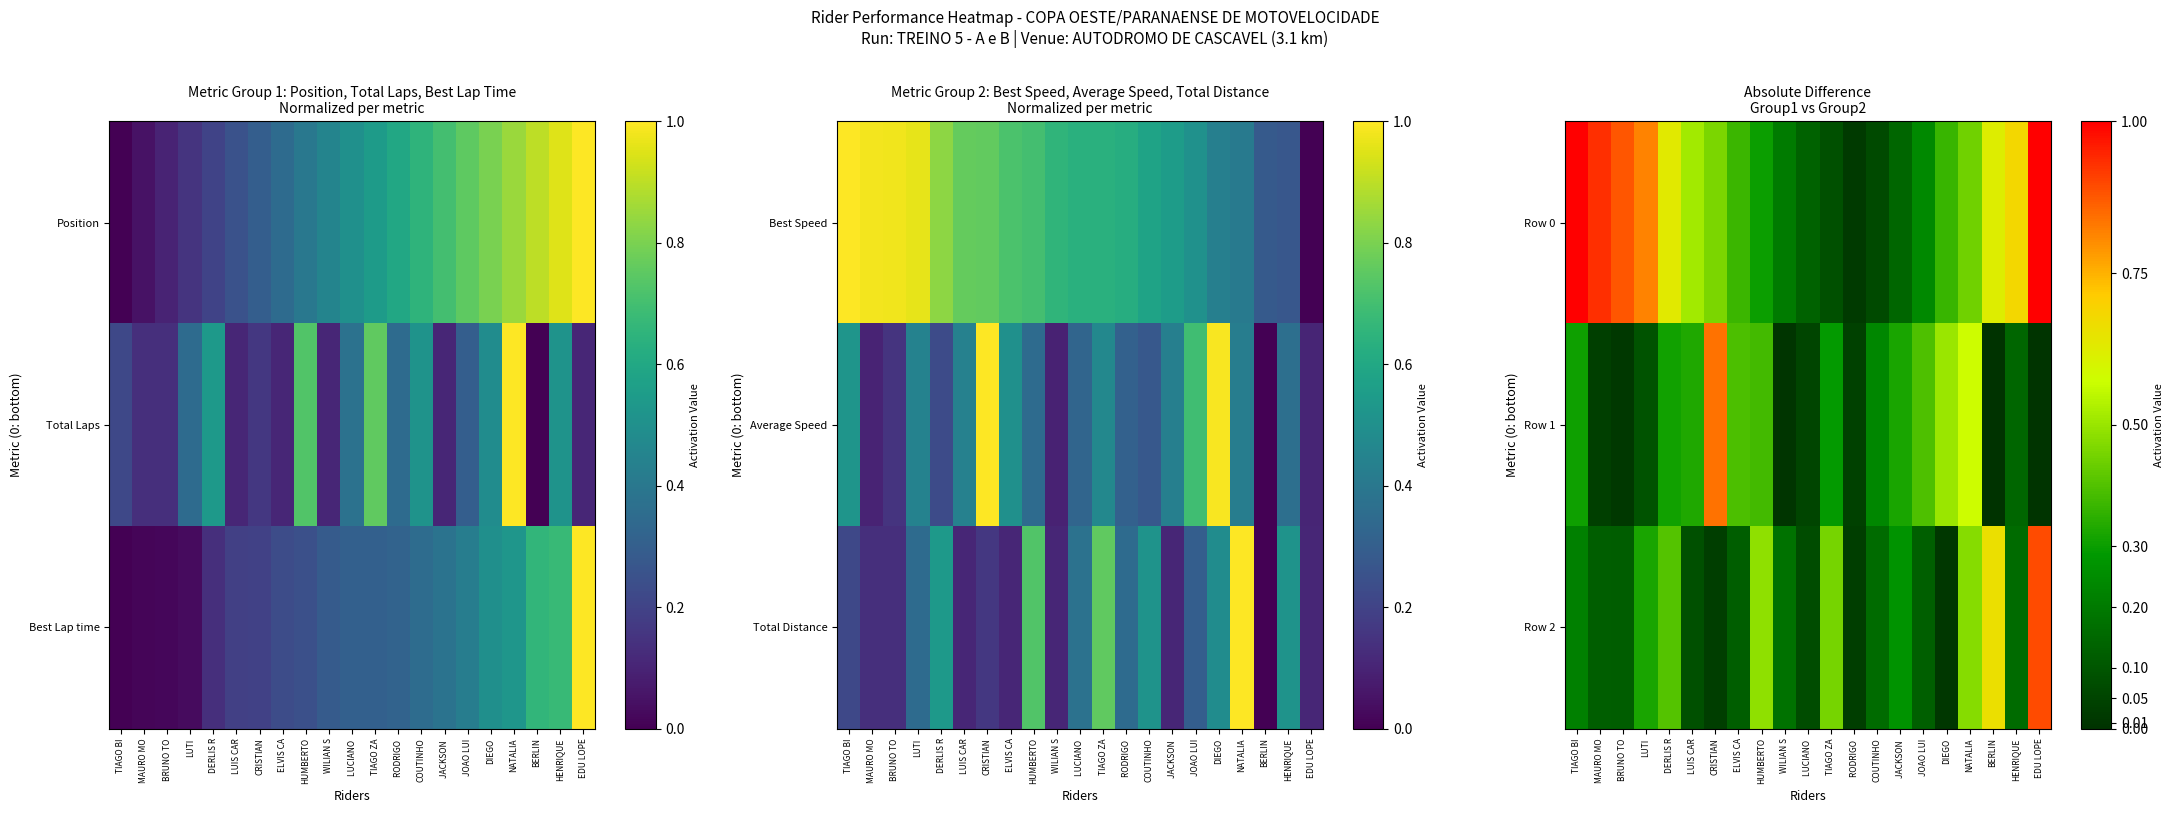

Which series has the widest spread of values?

Row 0